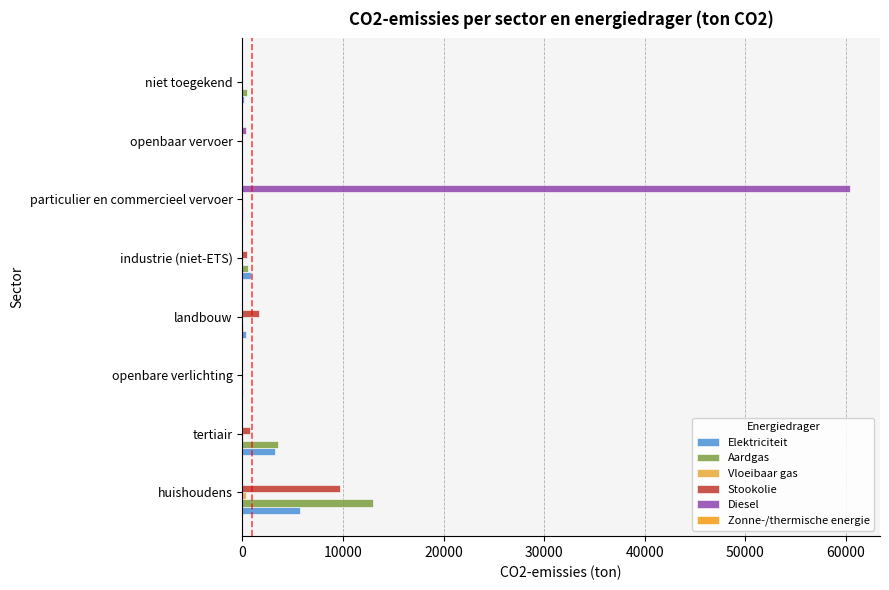

Which label corresponds to the largest value in the chart?

particulier en commercieel vervoer